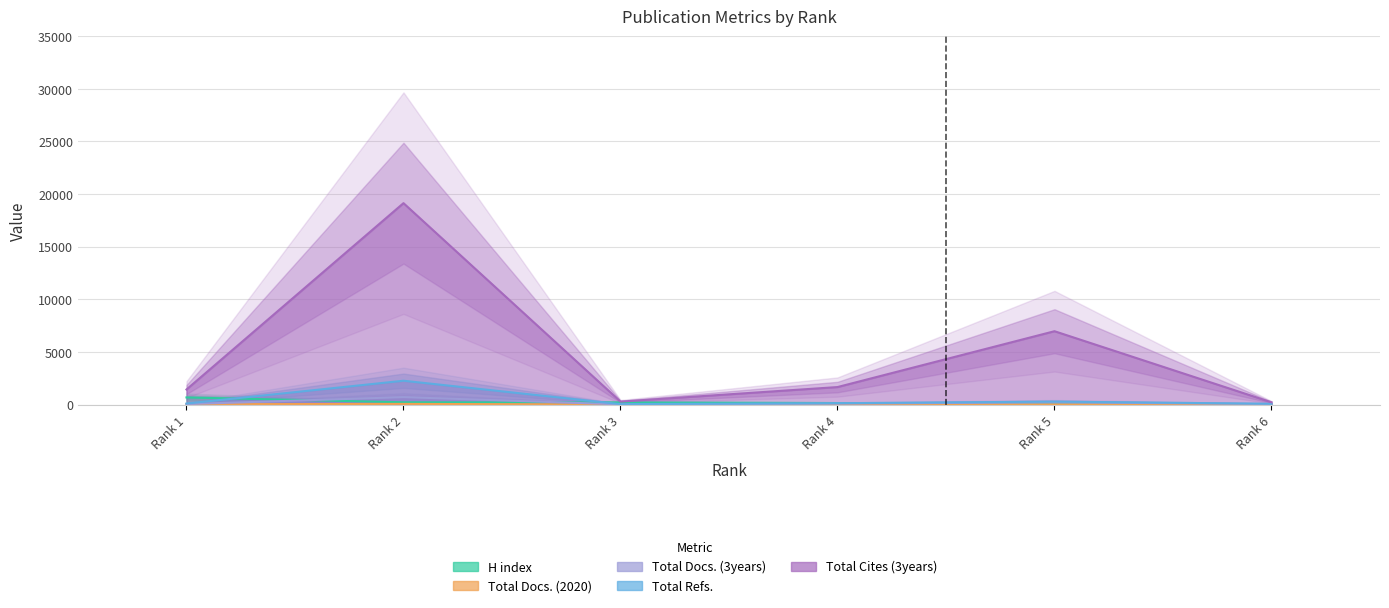

True or false: Total Refs. has a value of 281 at Rank 5.

True